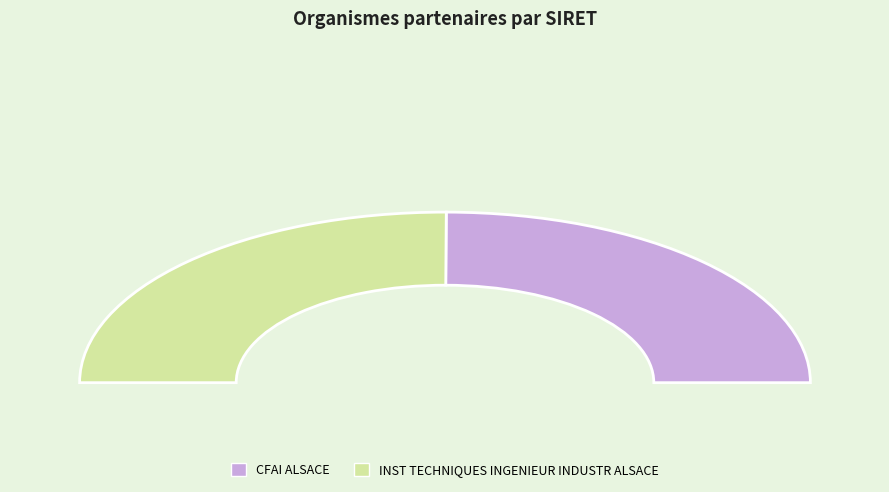

Does CFAI ALSACE account for over 50% of the chart?

No